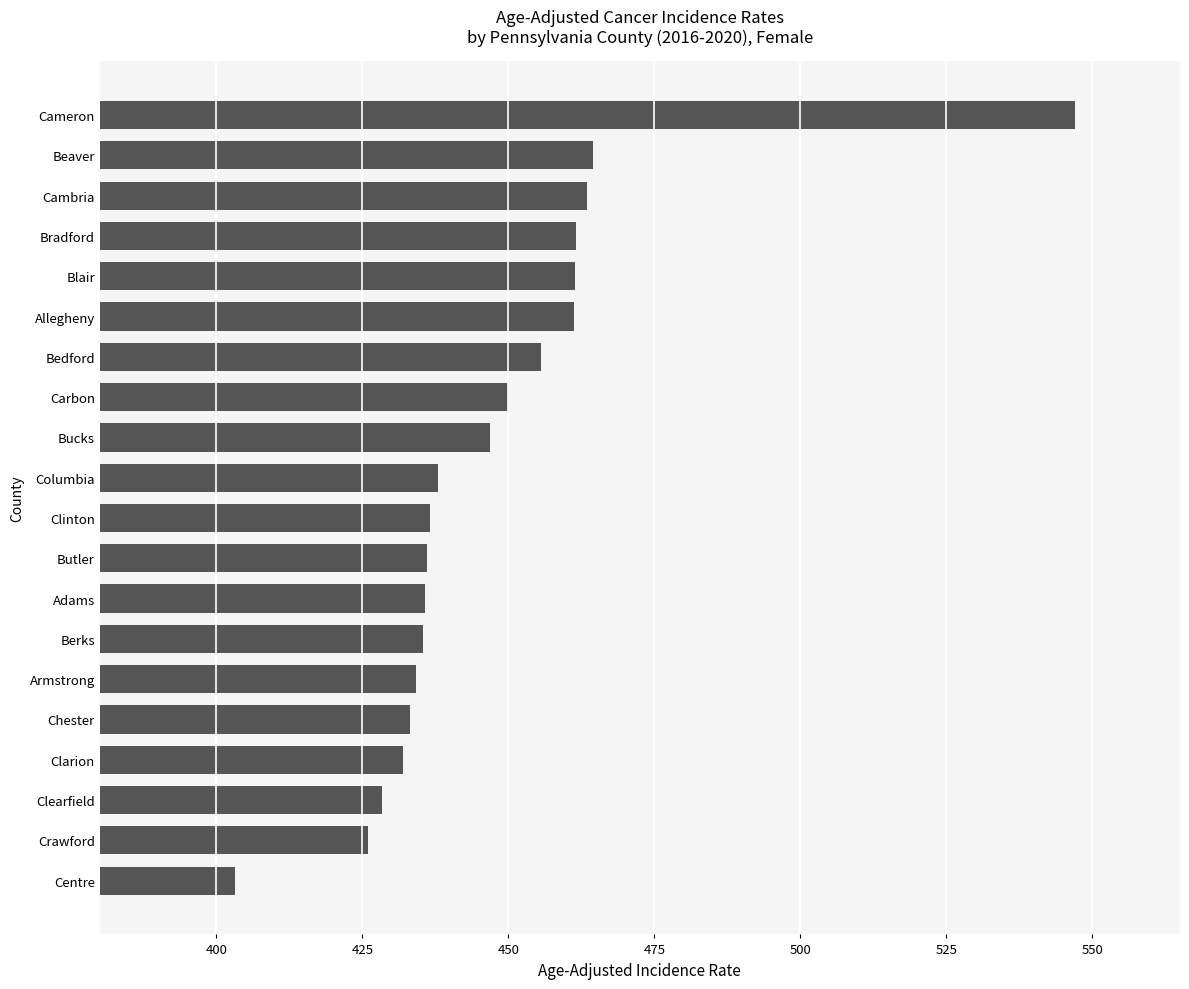

Does the chart contain stacked bars?

No